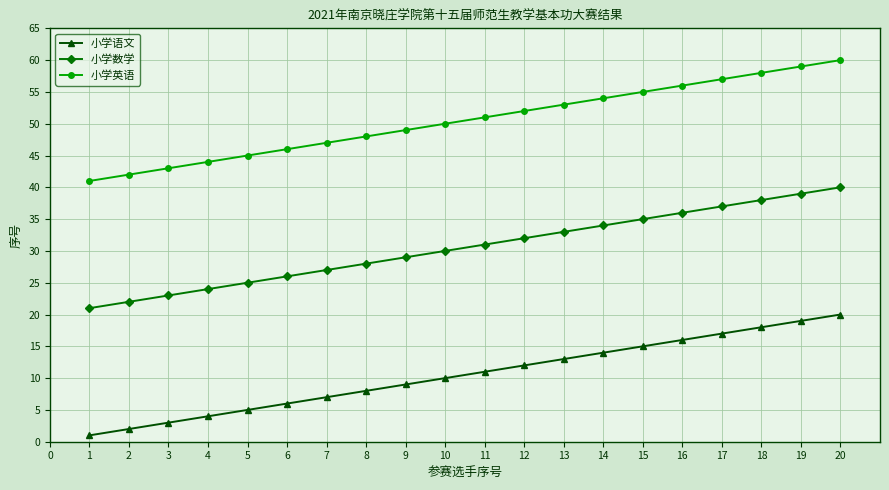

Rank the series by their maximum value, from lowest to highest.

小学语文, 小学数学, 小学英语